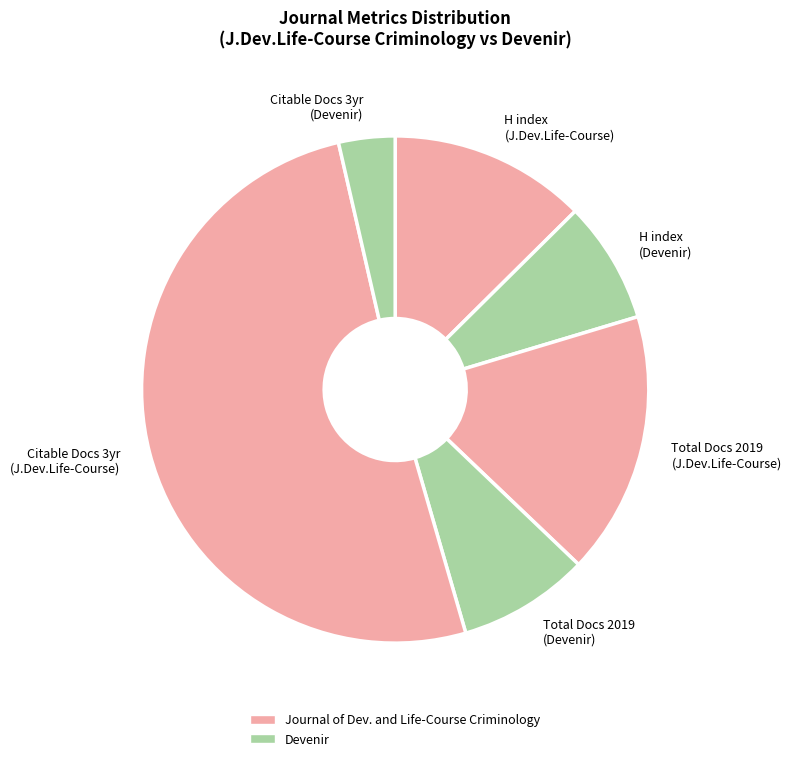

What is the ratio of the value at Citable Docs 3yr (J.Dev.Life-Course) to the value at Total Docs 2019 (Devenir)?

6.1